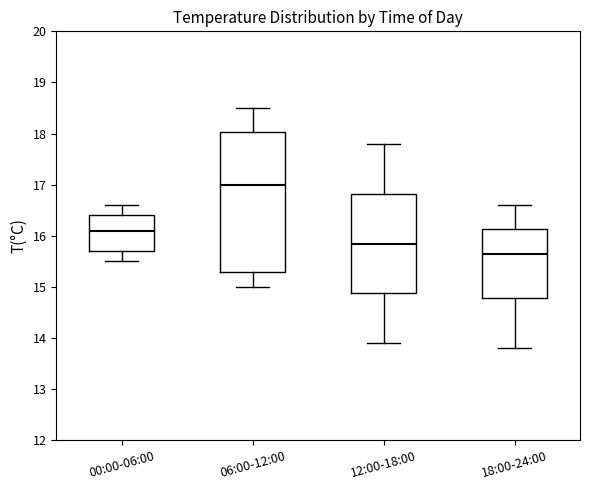

Reading left to right, transcribe this box plot: for each box, give where its median line is, the range the box spans, and where its two whiskers end, as read against the y-axis. The values are not printed on the chart, so give them approximately, as read against the axis.

00:00-06:00: median 16.1, box 15.7 to 16.4, whiskers 15.5 to 16.6
06:00-12:00: median 17.0, box 15.3 to 18.0, whiskers 15.0 to 18.5
12:00-18:00: median 15.9, box 14.9 to 16.8, whiskers 13.9 to 17.8
18:00-24:00: median 15.7, box 14.8 to 16.1, whiskers 13.8 to 16.6